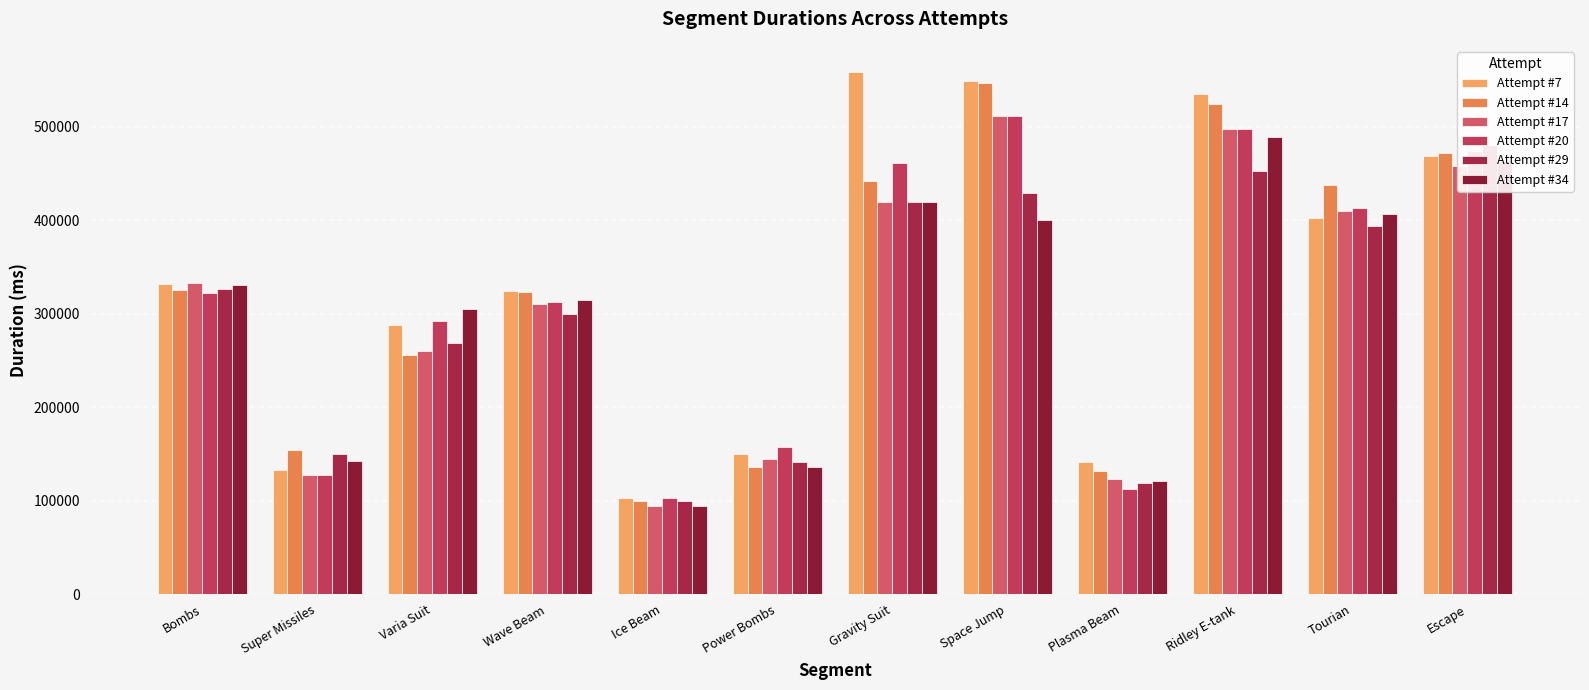

What is the value of the Attempt #17 bar at the 1st from the left?

333378